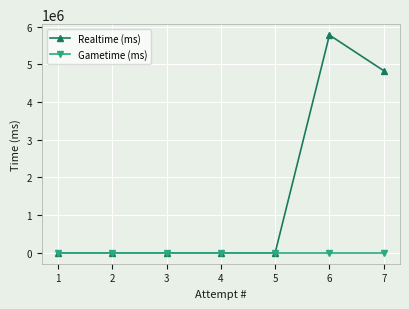

List the series in order of their overall mean, highest first.

Realtime (ms), Gametime (ms)